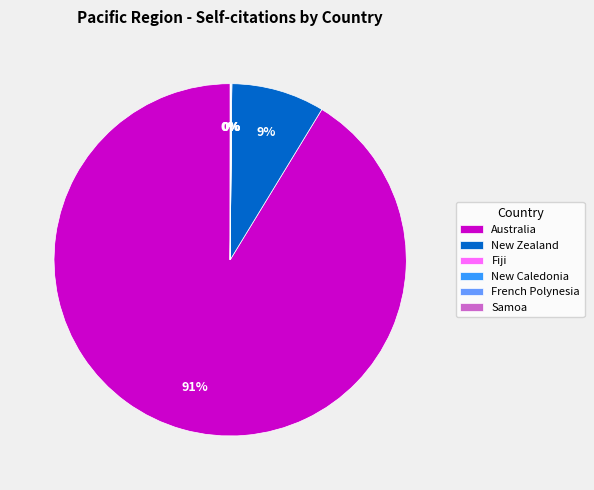

What is the largest slice in the pie chart?

Australia